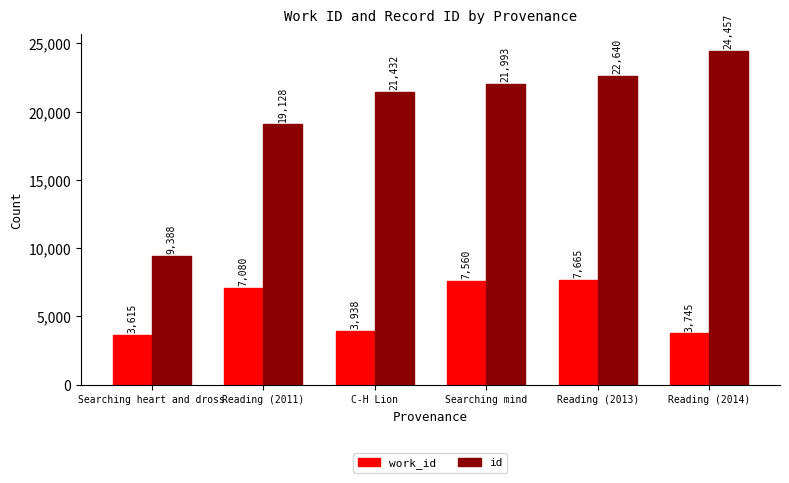

What is the label of the 1st bar from the left?

Searching heart and dross